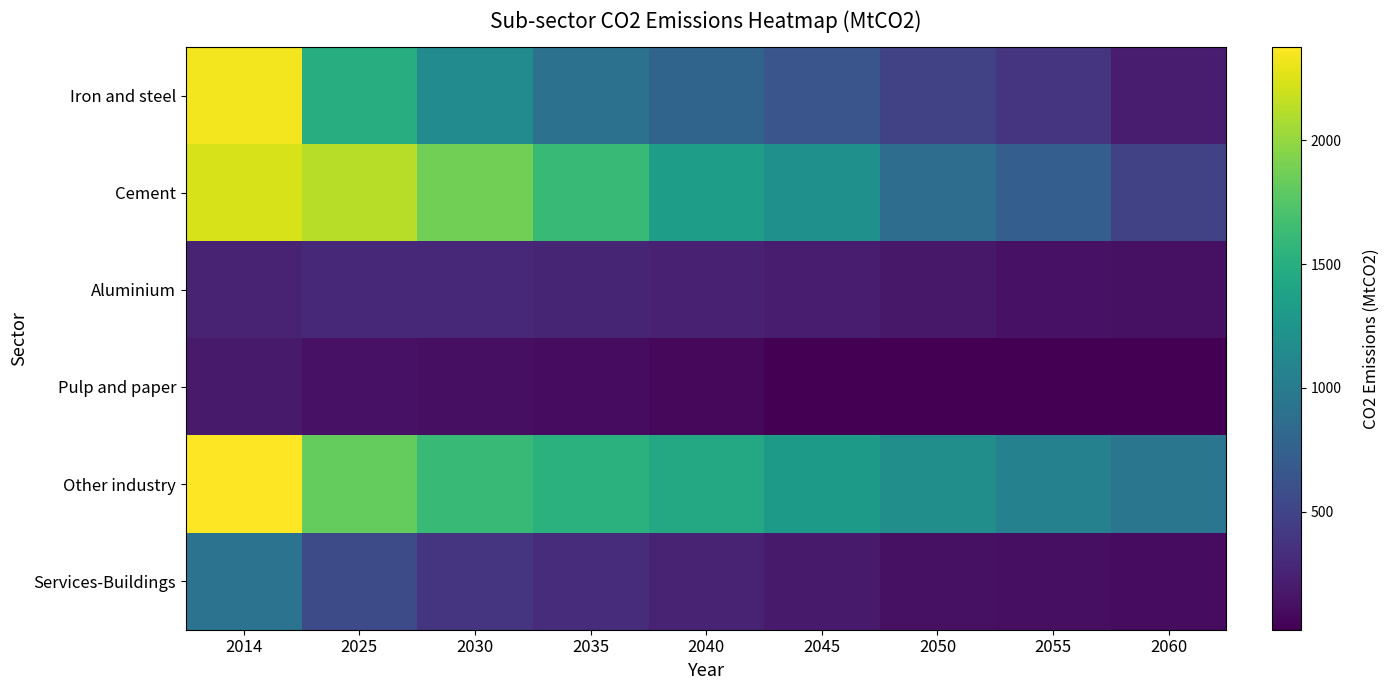

Reading left to right, transcribe all the data shown in this chart.

Iron and steel: 2014=2338.4	2025=1486.4	2030=1162.2	2035=897.4	2040=778.2	2045=647.1	2050=487.6	2055=377.8	2060=207.9
Cement: 2014=2230.1	2025=2125.7	2030=1876.5	2035=1616.2	2040=1343.0	2045=1208.2	2050=865.5	2055=728.8	2060=485.3
Aluminium: 2014=260.7	2025=294.6	2030=283.3	2035=266.9	2040=236.2	2045=204.9	2050=171.0	2055=138.7	2060=125.4
Pulp and paper: 2014=194.4	2025=133.2	2030=122.6	2035=98.5	2040=69.9	2045=29.7	2050=28.6	2055=27.2	2060=22.7
Other industry: 2014=2377.1	2025=1819.2	2030=1613.3	2035=1524.5	2040=1446.8	2045=1306.1	2050=1183.4	2055=1060.5	2060=943.6
Services-Buildings: 2014=918.9	2025=563.1	2030=382.9	2035=321.7	2040=252.4	2045=193.3	2050=131.9	2055=117.4	2060=103.2